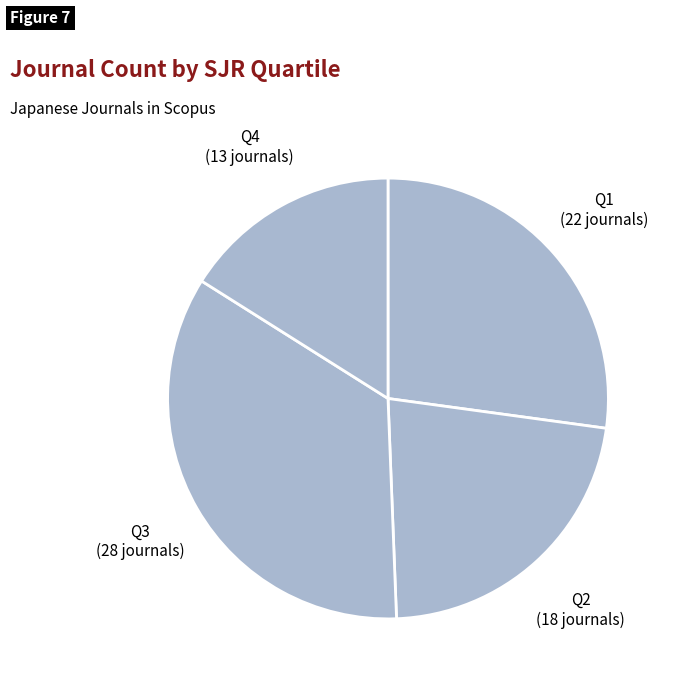

Is the sum of Q3 and Q1 greater than half?

Yes